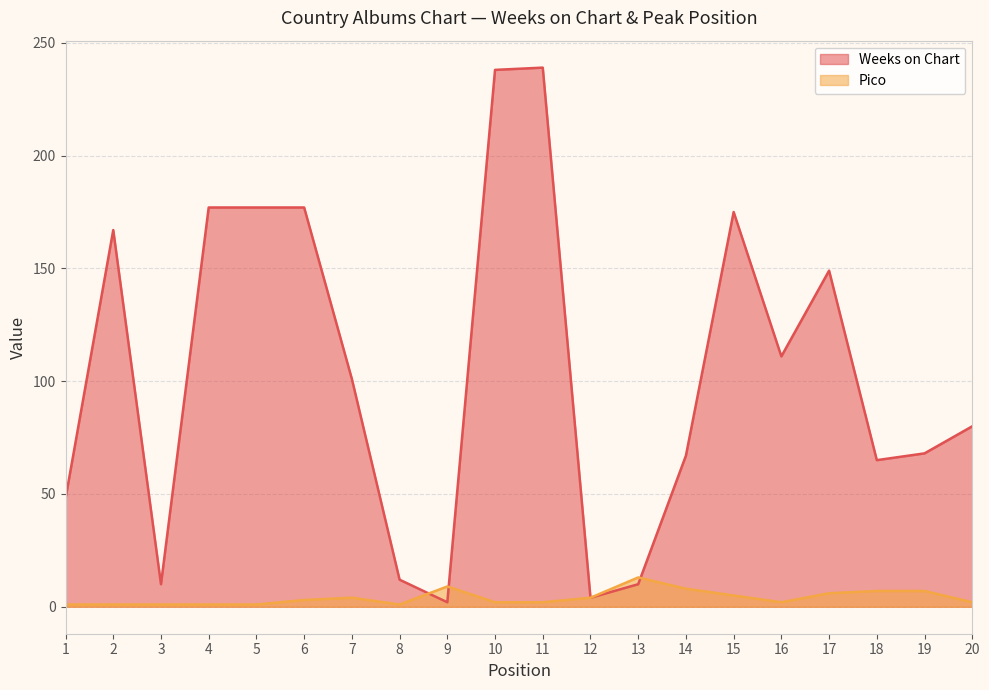

List the series in order of their overall mean, lowest first.

Pico, Weeks on Chart